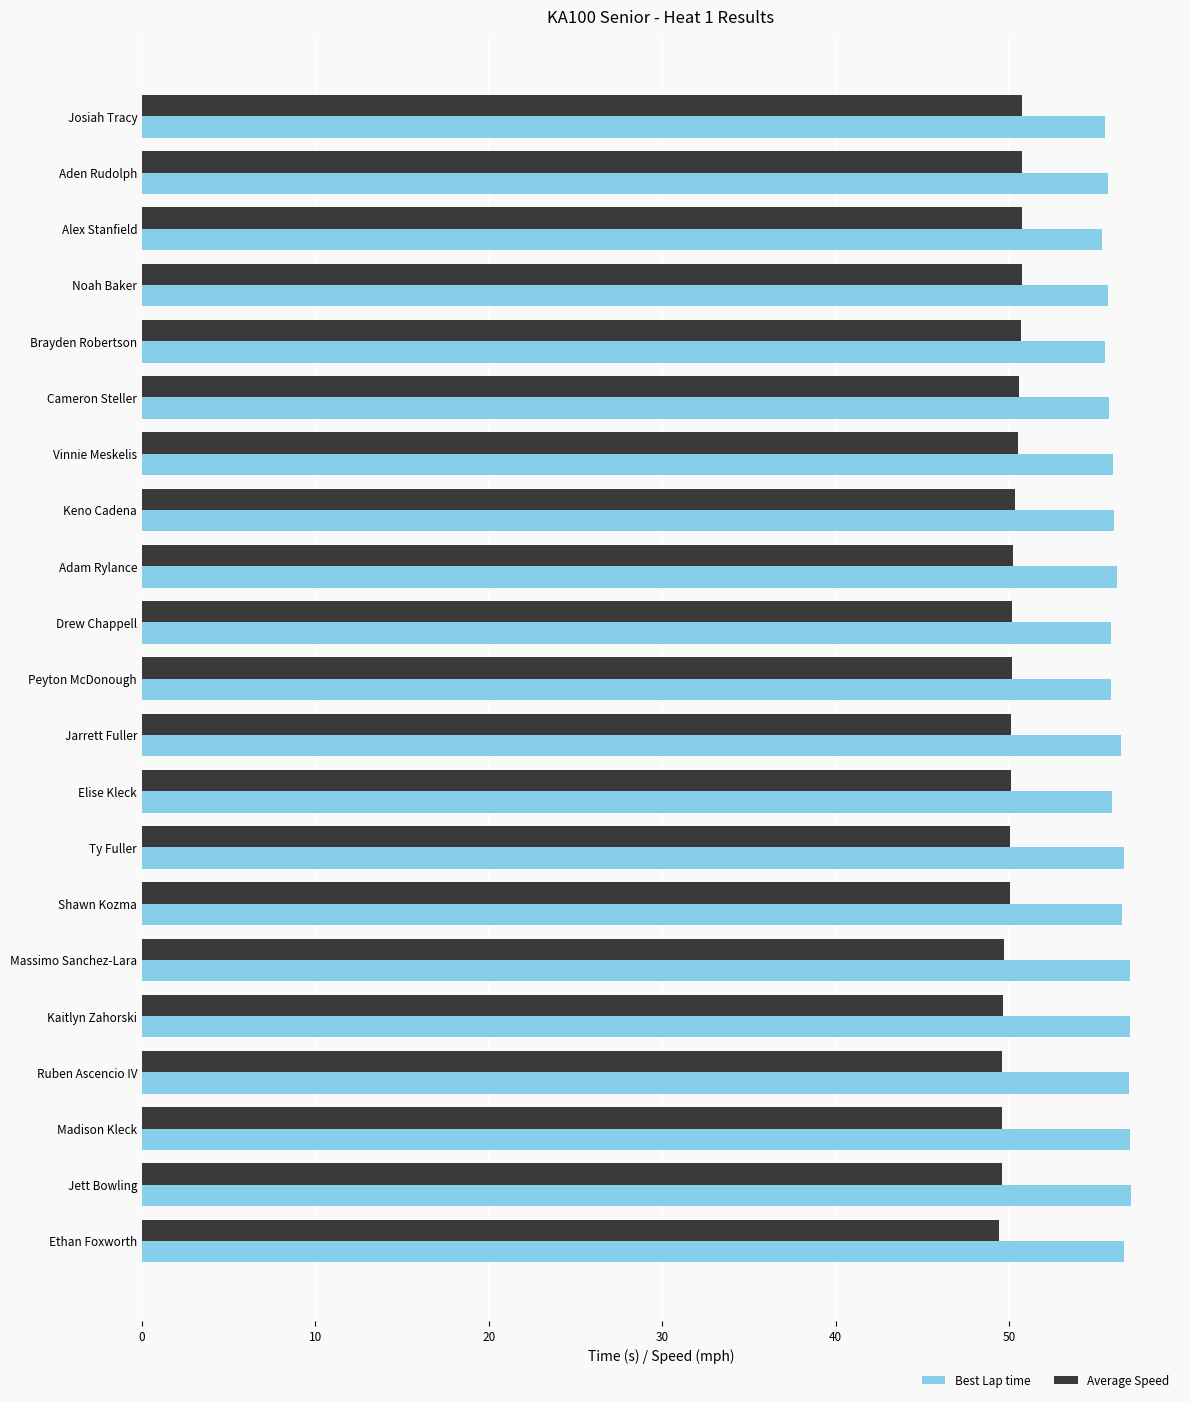

The value of Average Speed at Jarrett Fuller is 34.8. True or false?

False